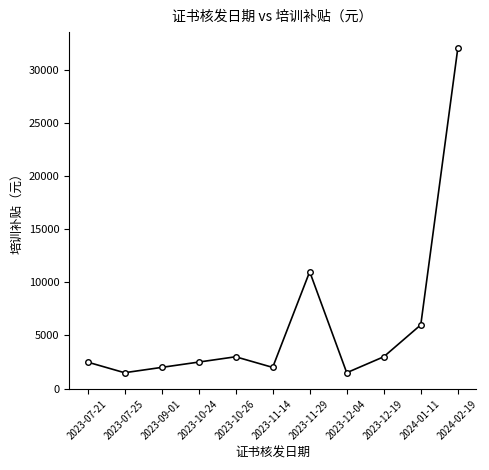

What is the smallest value displayed?

1500